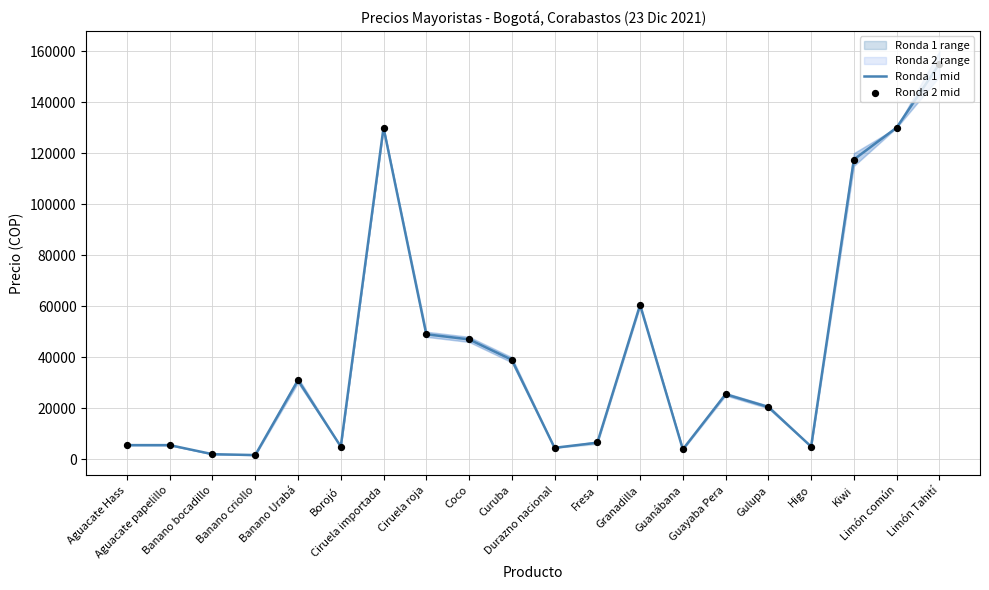

What is the total value across all series at Ciruela roja?

98000